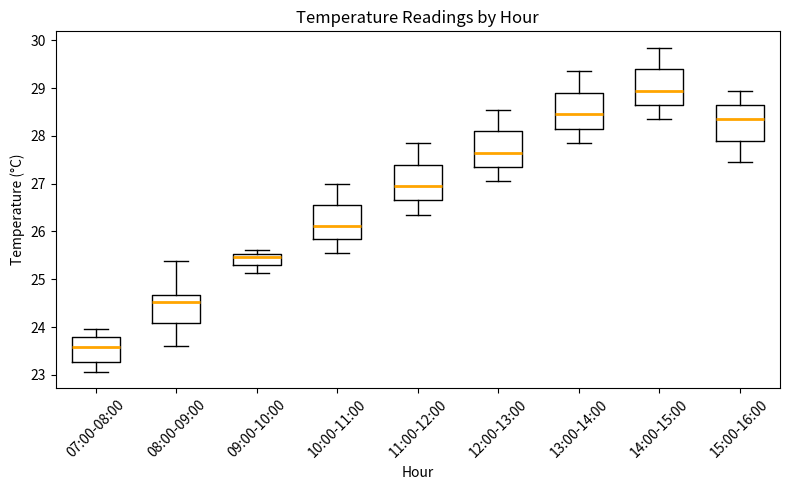

Reading left to right, read every box against the y-axis: the position of its median line, the range the box covers, and the ends of its whiskers. The values are not printed on the chart, so give them approximately, as read against the axis.

07:00-08:00: median 23.6, box 23.3 to 23.8, whiskers 23.1 to 24.0
08:00-09:00: median 24.5, box 24.1 to 24.7, whiskers 23.6 to 25.4
09:00-10:00: median 25.5 (just below the box's upper edge), box 25.3 to 25.5, whiskers 25.1 to 25.6
10:00-11:00: median 26.1, box 25.8 to 26.6, whiskers 25.6 to 27.0
11:00-12:00: median 27.0, box 26.7 to 27.4, whiskers 26.4 to 27.9
12:00-13:00: median 27.7, box 27.4 to 28.1, whiskers 27.1 to 28.6
13:00-14:00: median 28.5, box 28.2 to 28.9, whiskers 27.9 to 29.4
14:00-15:00: median 29.0, box 28.7 to 29.4, whiskers 28.4 to 29.9
15:00-16:00: median 28.4, box 27.9 to 28.7, whiskers 27.5 to 29.0